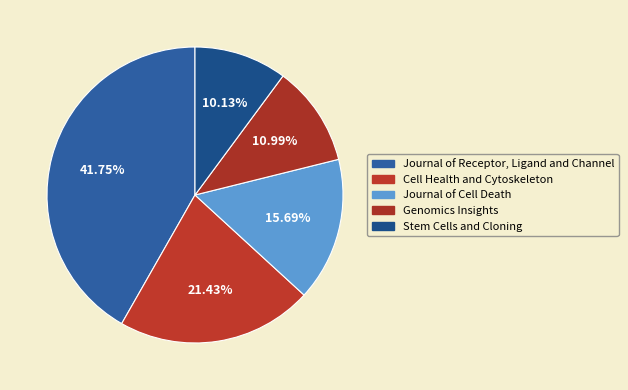

What is the total percentage of Cell Health and Cytoskeleton and Journal of Receptor, Ligand and Channel?

63.2%